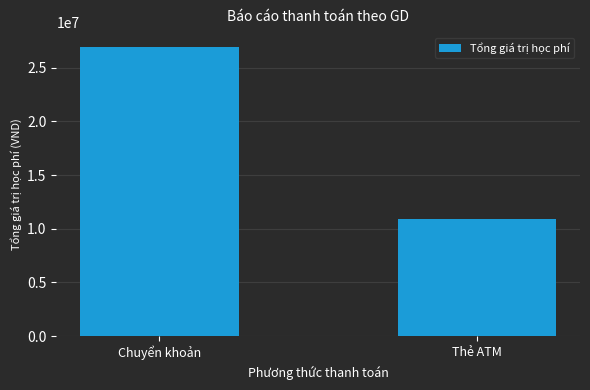

How many categories are shown in the chart?

2